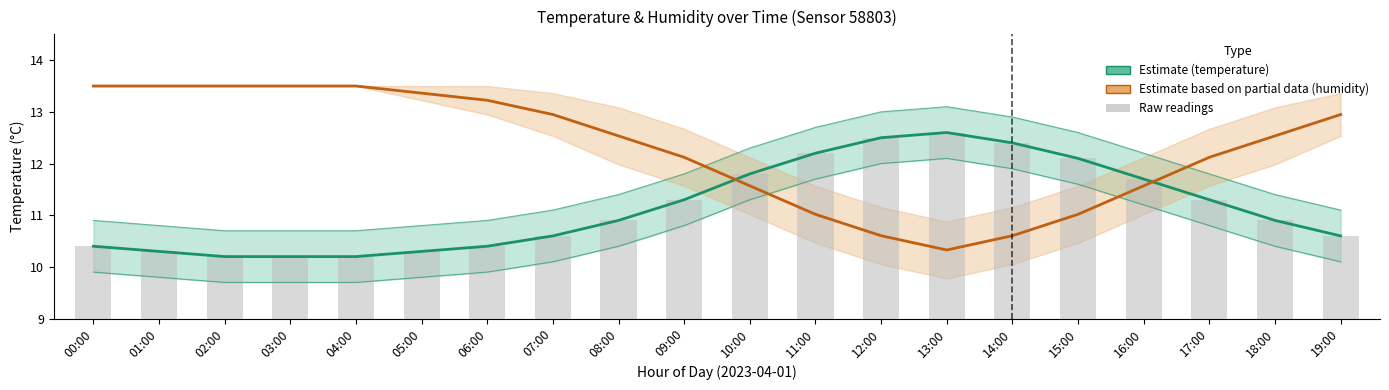

At which label does raw temperature reach its minimum?

02:00